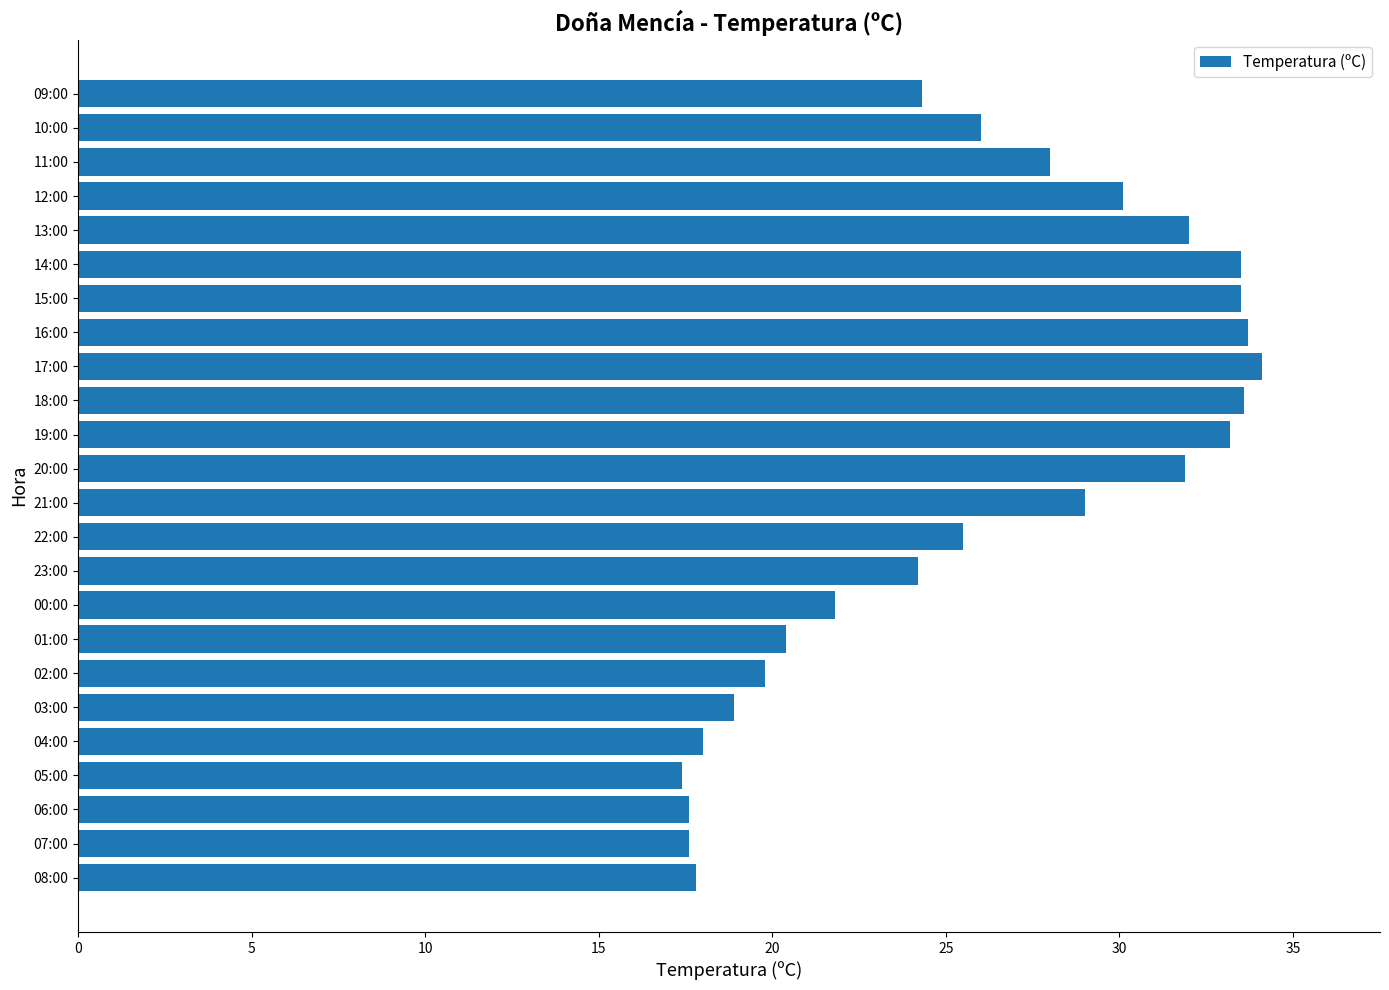

Between 04:00 and 01:00, which is larger?

01:00